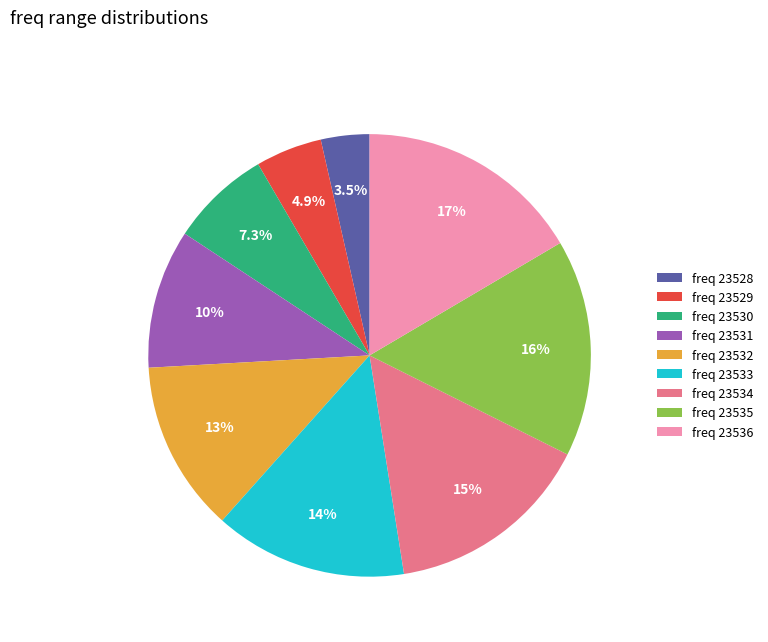

Approximately how many times larger is the value at freq 23528 compared to freq 23529?

0.7